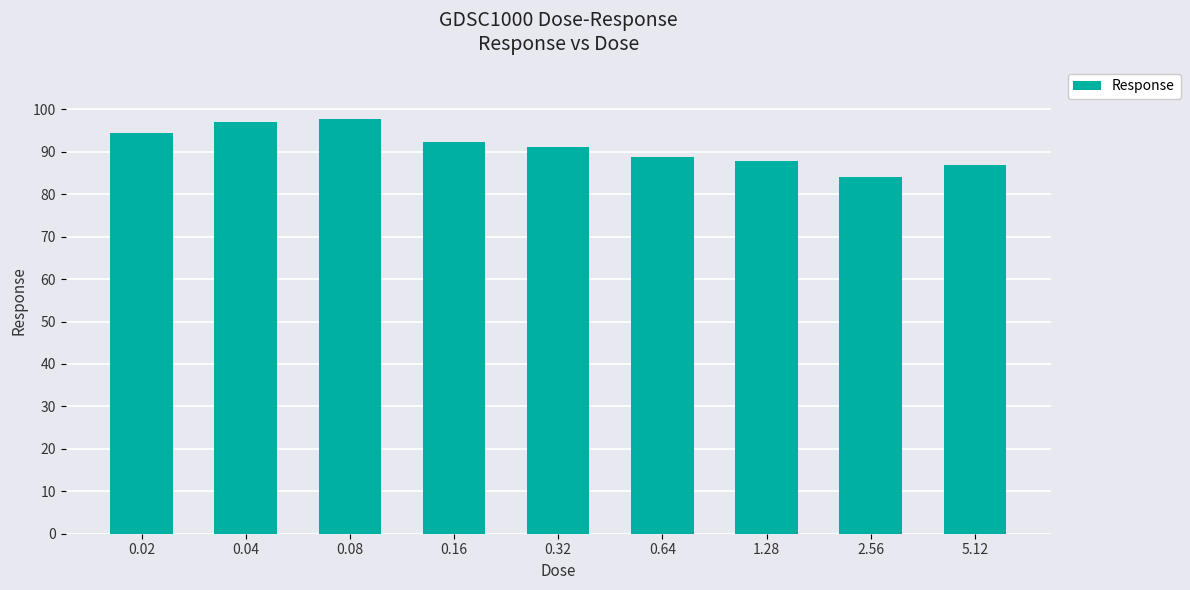

What is the sum of the values at 0.02 and 0.04?

191.4